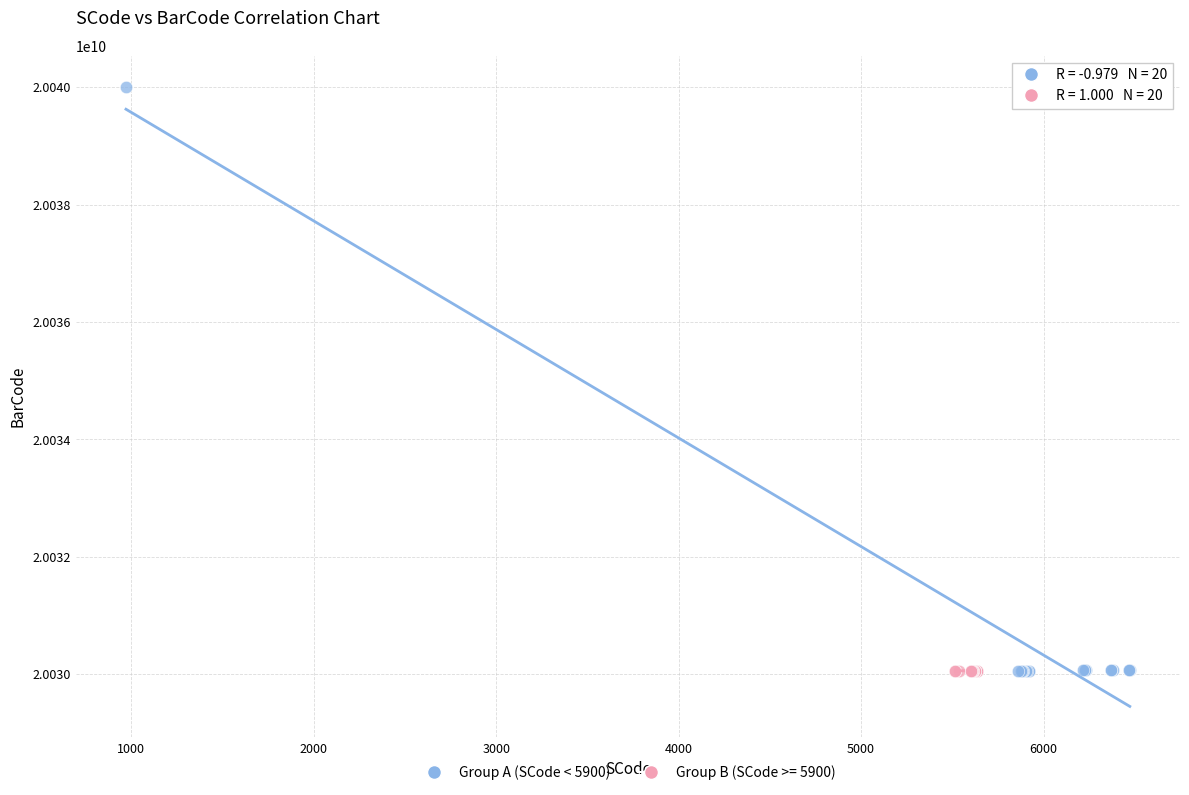

Which series has the largest Y range (max minus min)?

Group A (SCode < 5900)